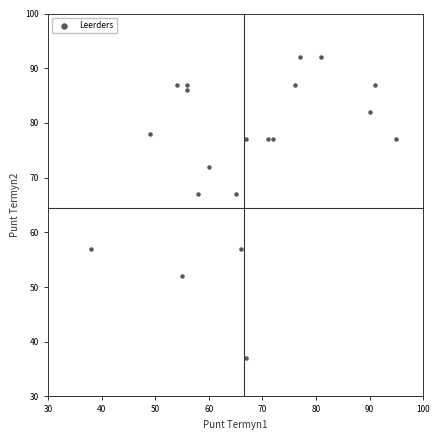

What is the range of X values (max minus min)?

57